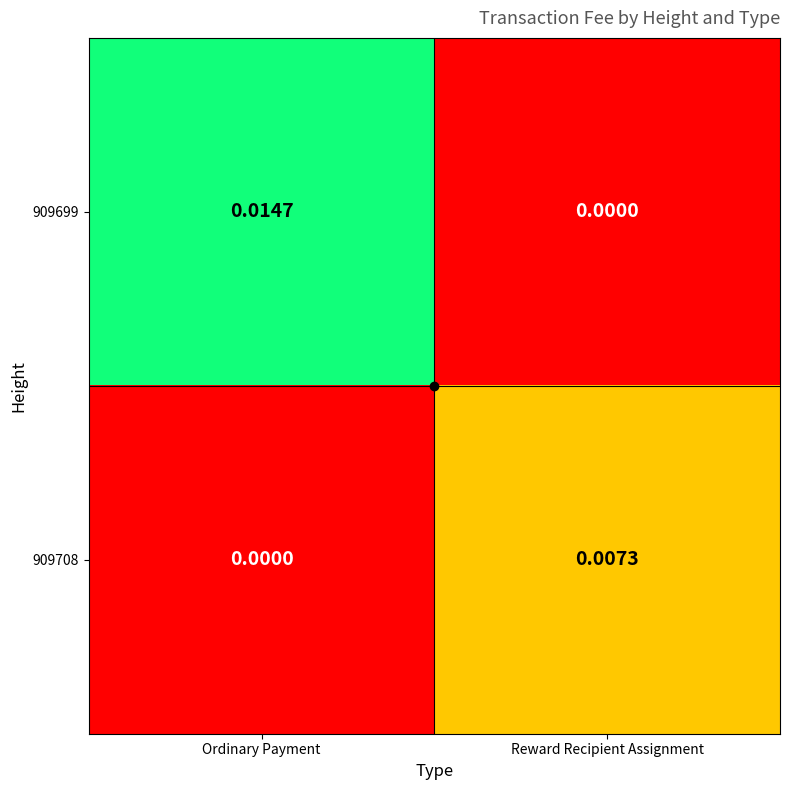

At which category is the sum across all series the highest?

Ordinary Payment